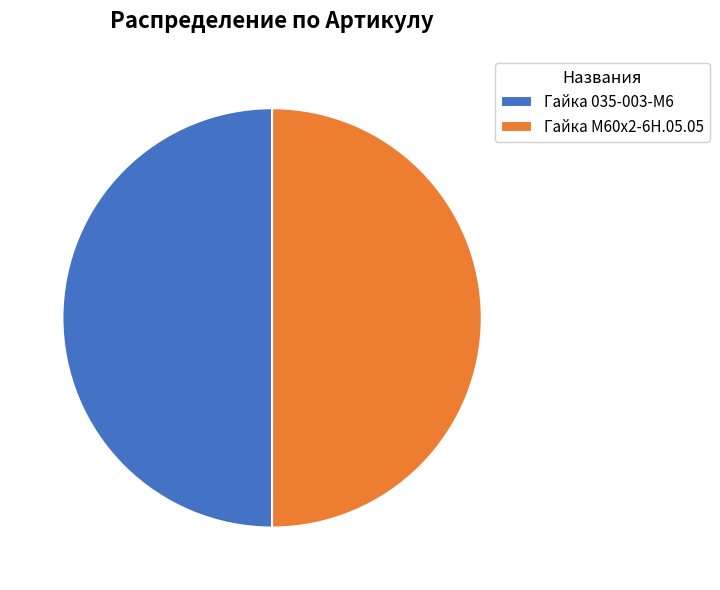

Approximately how many times larger is the value at Гайка М60х2-6Н.05.05 compared to Гайка 035-003-М6?

1.0